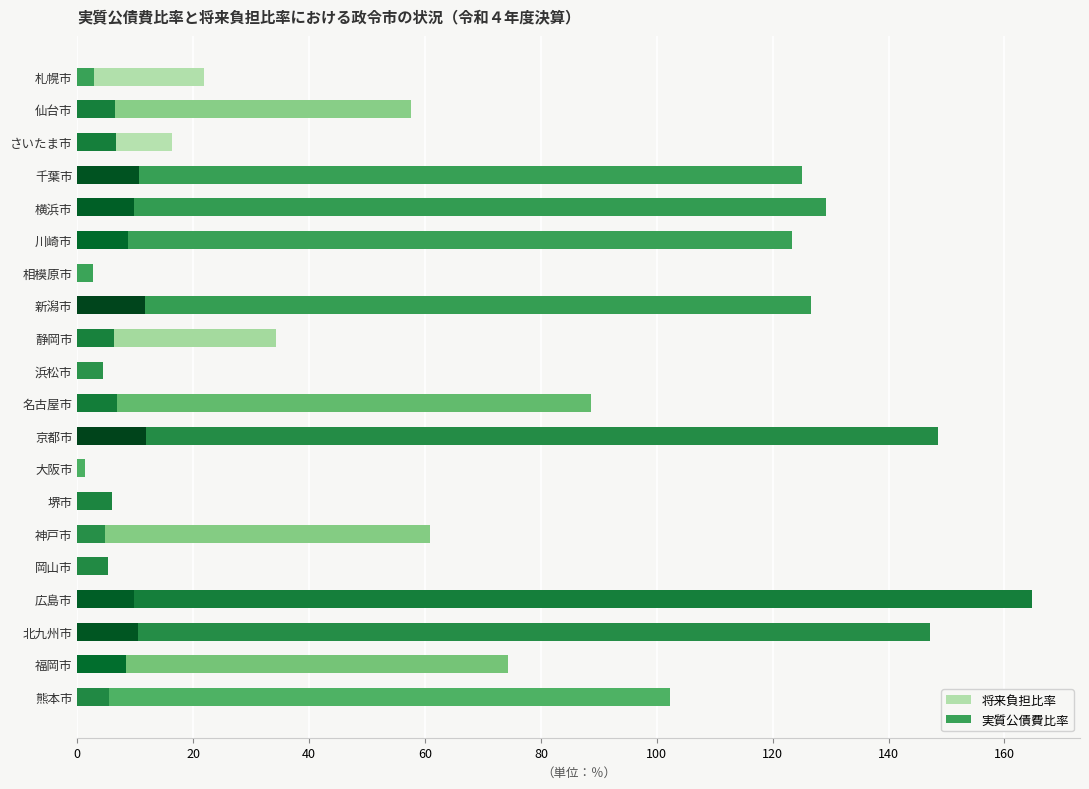

Are the bars horizontal?

Yes